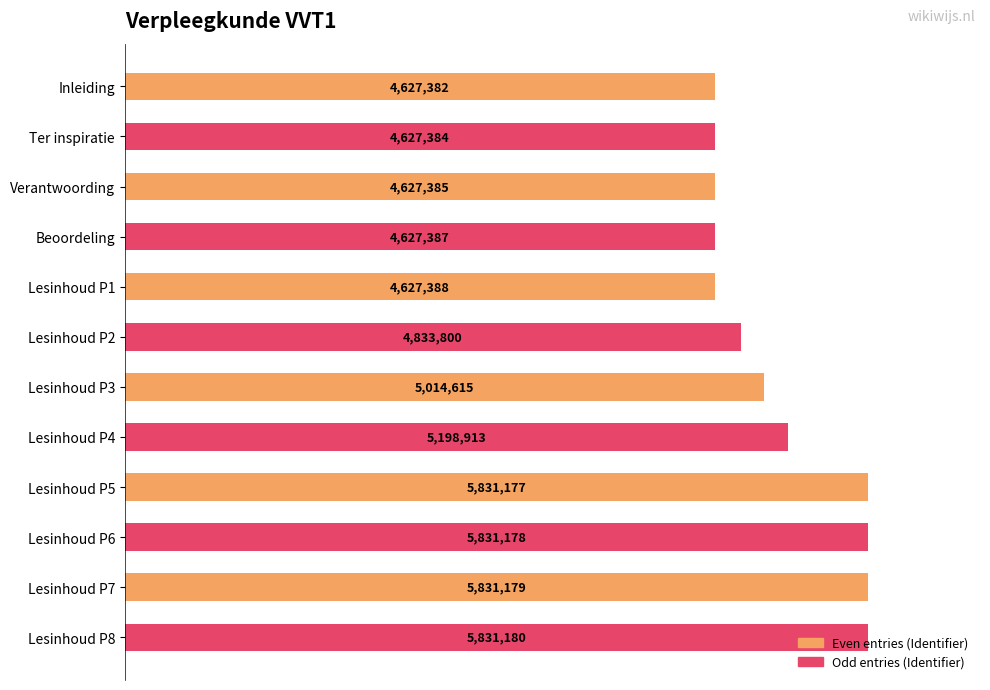

Does the chart contain any negative values?

No